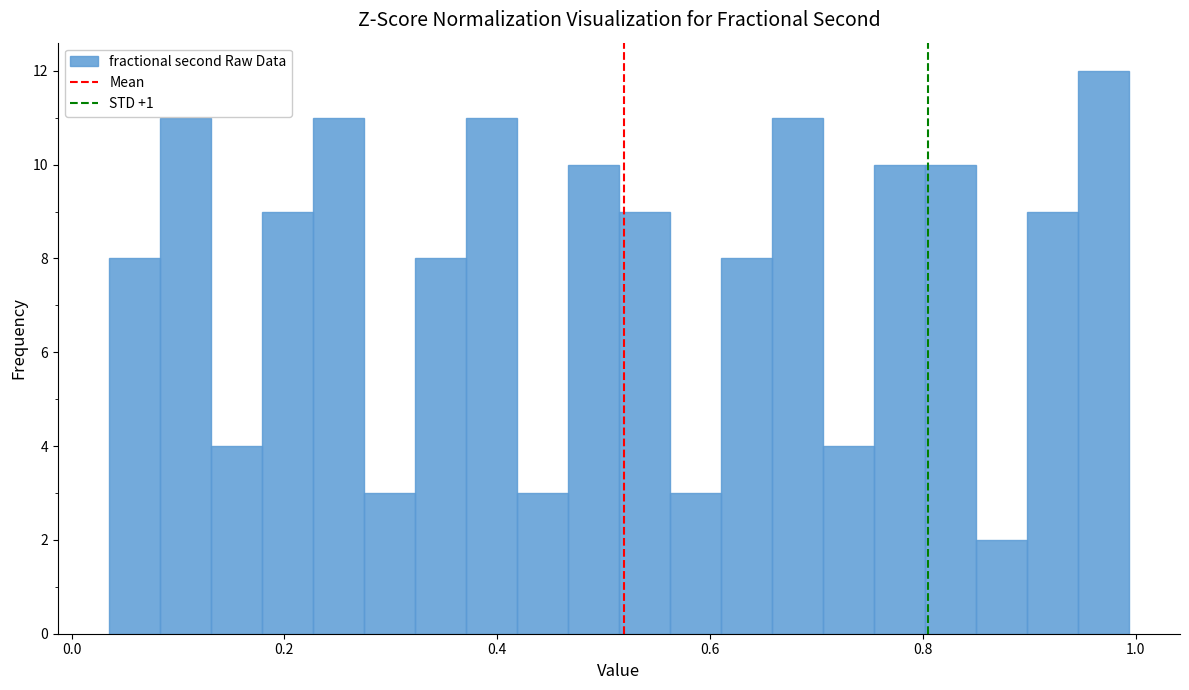

Around what value on the x-axis is the tallest bar? Give the approximate position of its centre, as read against the axis.

0.96